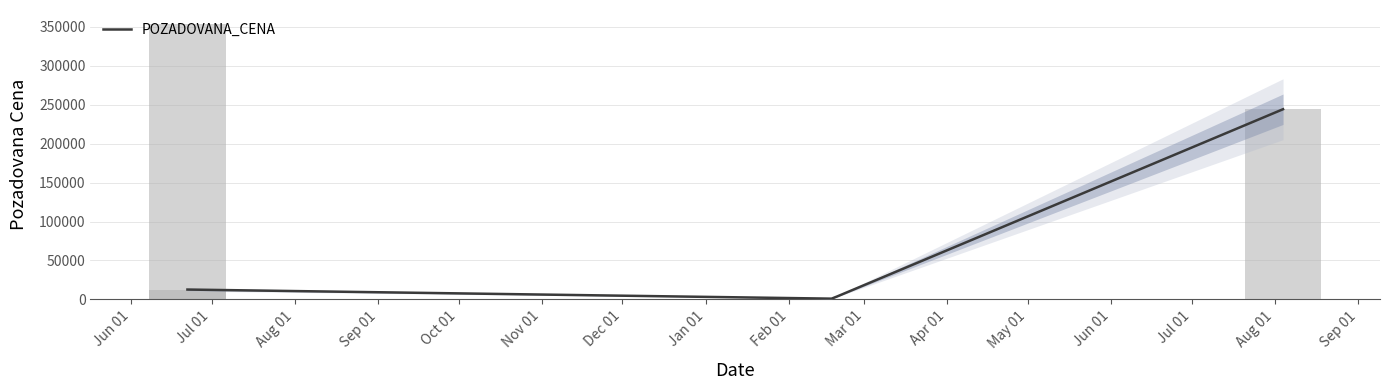

What is the difference between the second highest and minimum values?

243060